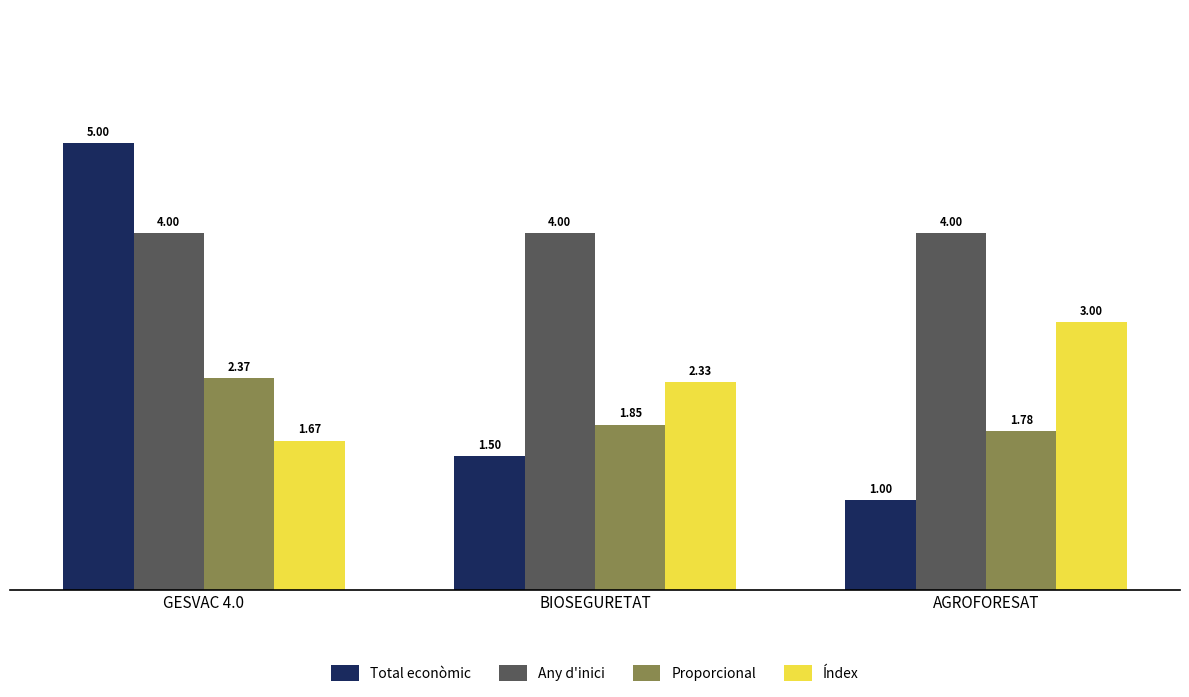

What are all the series names shown in the legend?

Total econòmic, Any d'inici, Proporcional, Índex